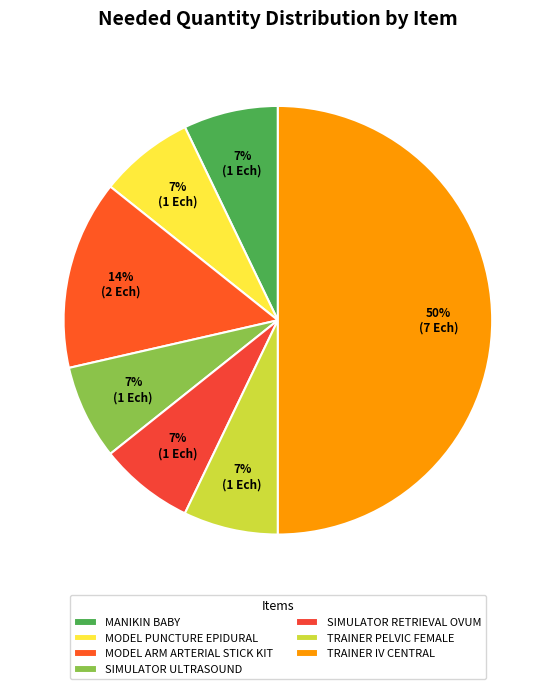

How many slices are in this pie chart?

7